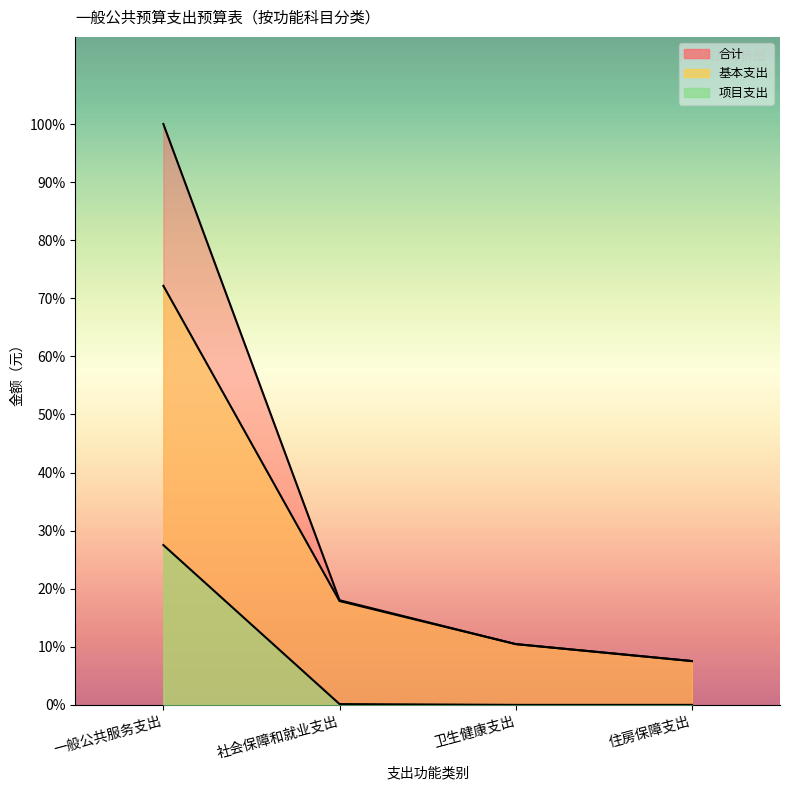

Is it true that 合计 equals 510735 at 住房保障支出?

False